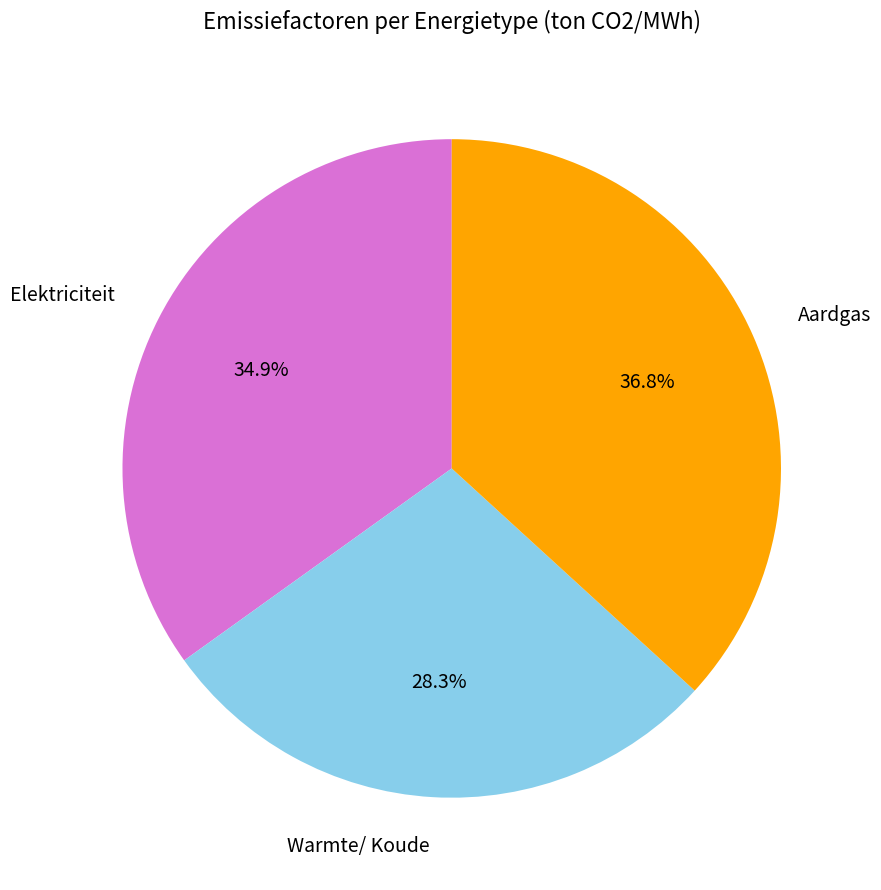

Is there a majority slice in this chart?

No